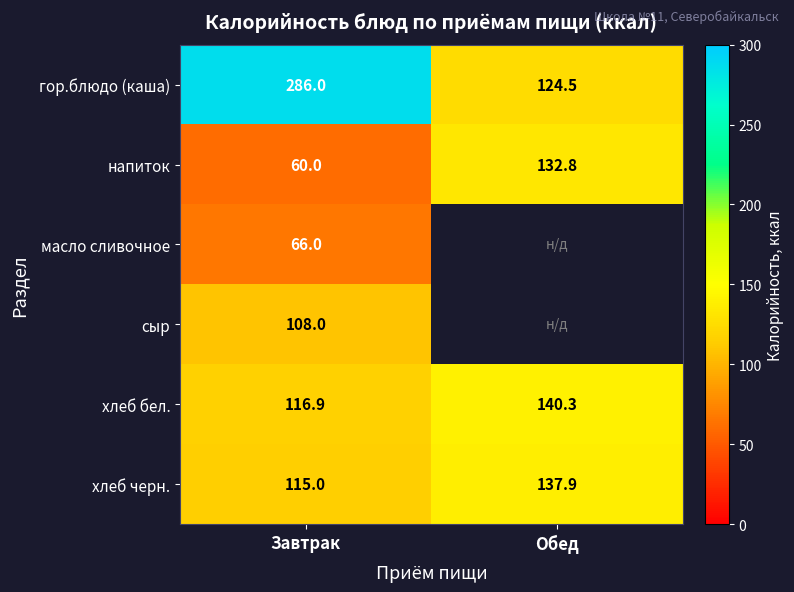

What is the minimum value for хлеб черн.?

115.0